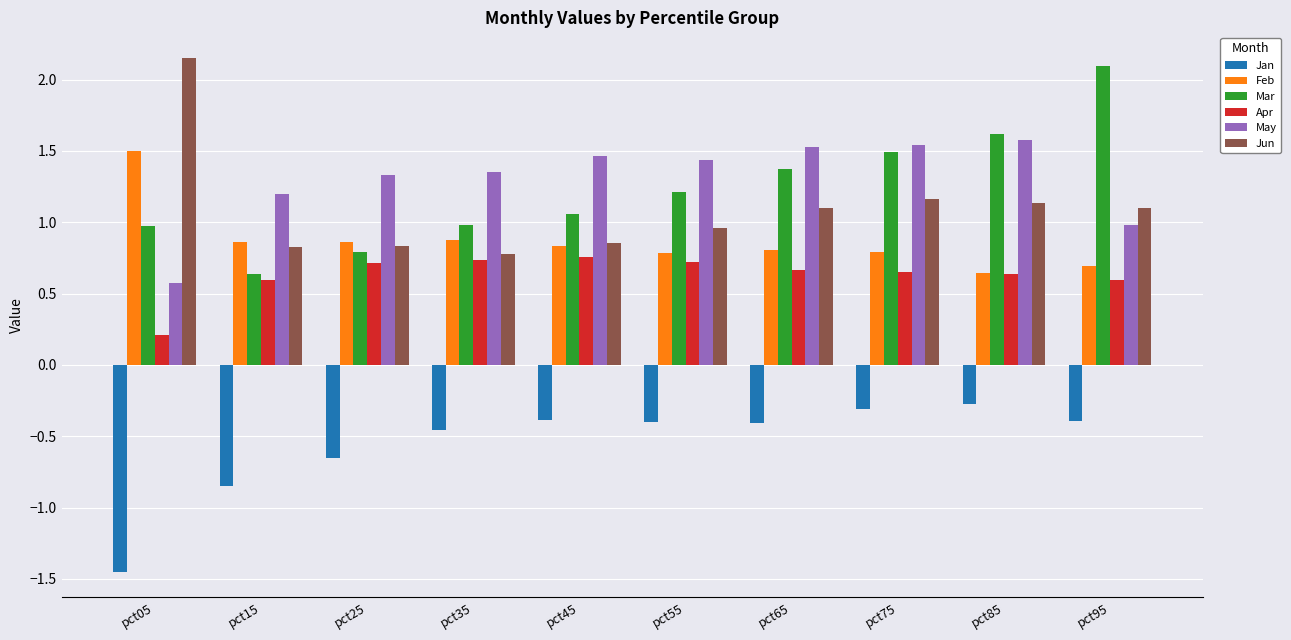

Where is May nearest to the value 1?

pct95